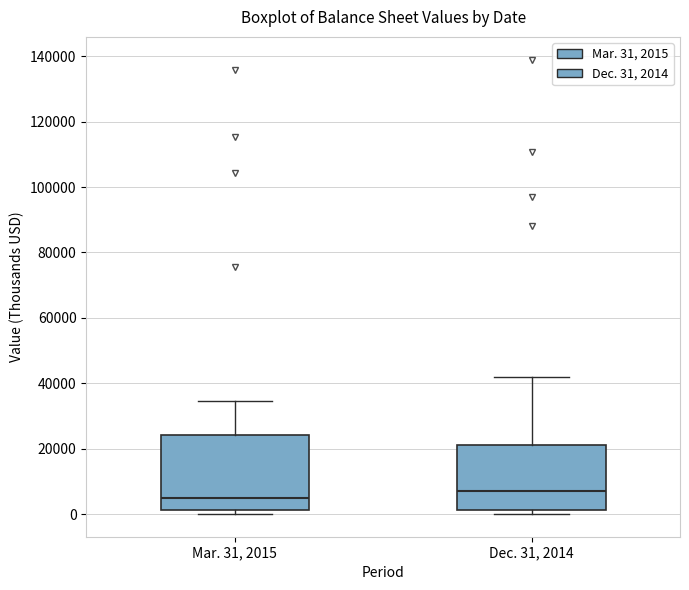

Comparing the boxes themselves (not the whiskers), which one is the tallest?

Mar. 31, 2015